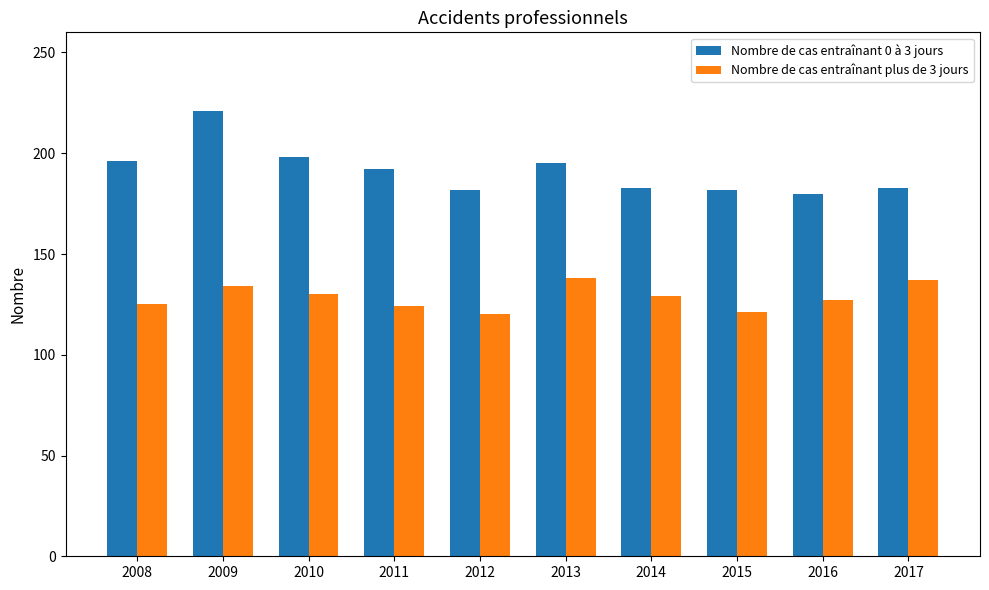

What is the value of the Nombre de cas entraînant plus de 3 jours bar at the 1st from the left?

125